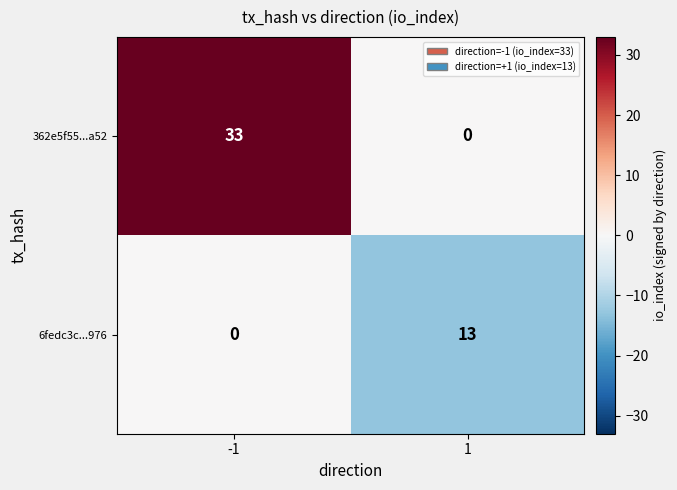

What is the total value across all series at -1?

33